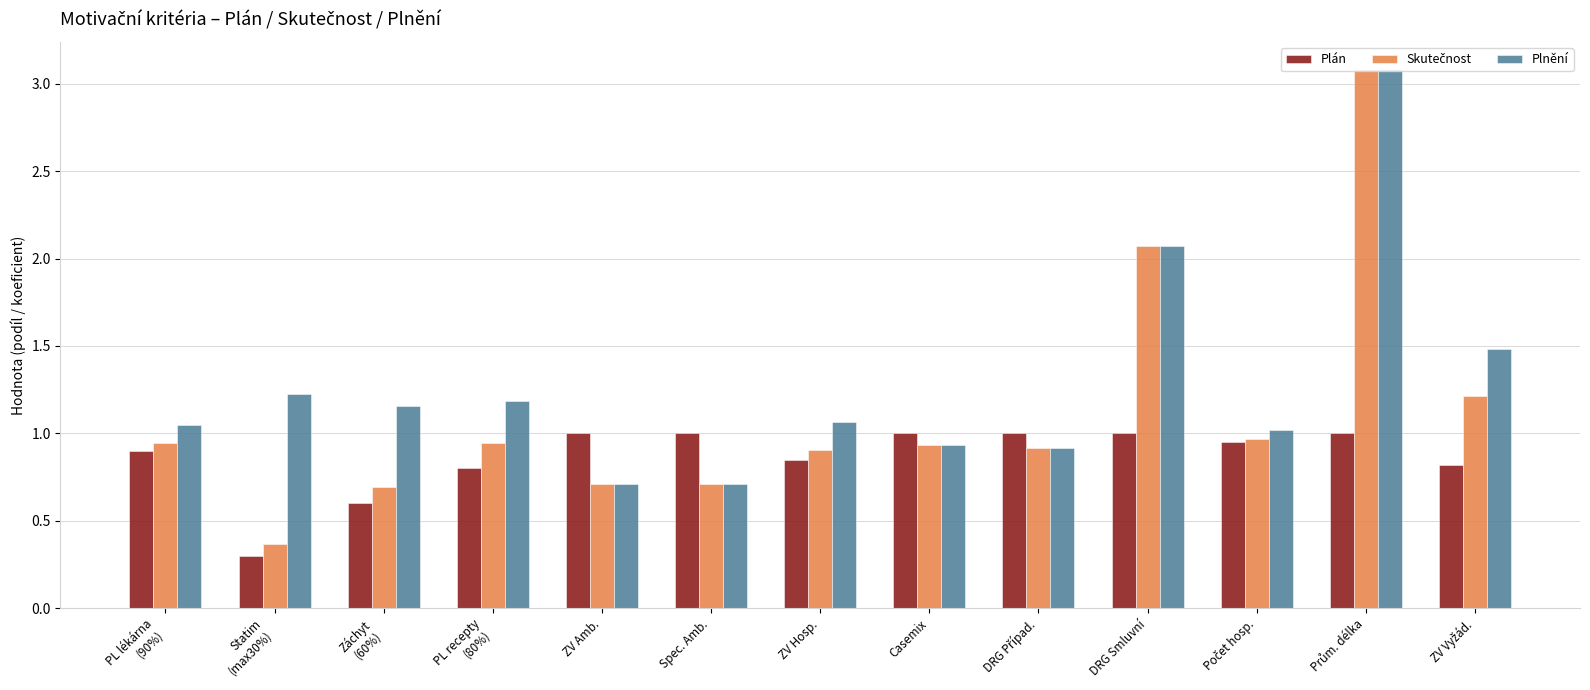

What value does the Plán series have at Spec. Amb.?

1.0